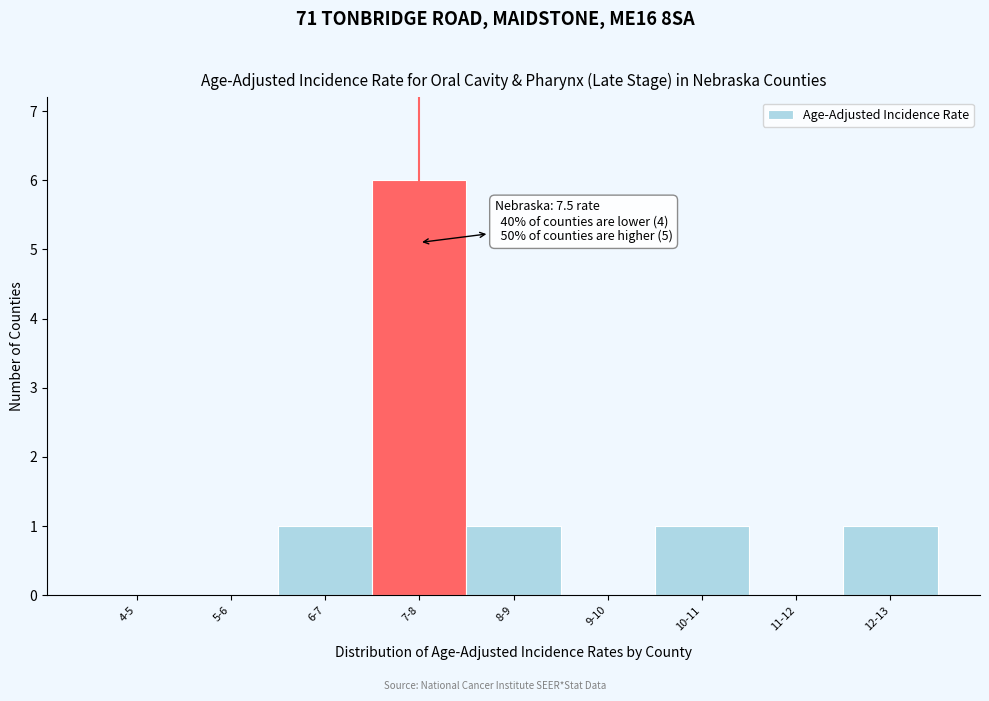

Reading left to right, what are all the values shown in this chart?

4-5=0	5-6=0	6-7=1	7-8=6	8-9=1	9-10=0	10-11=1	11-12=0	12-13=1